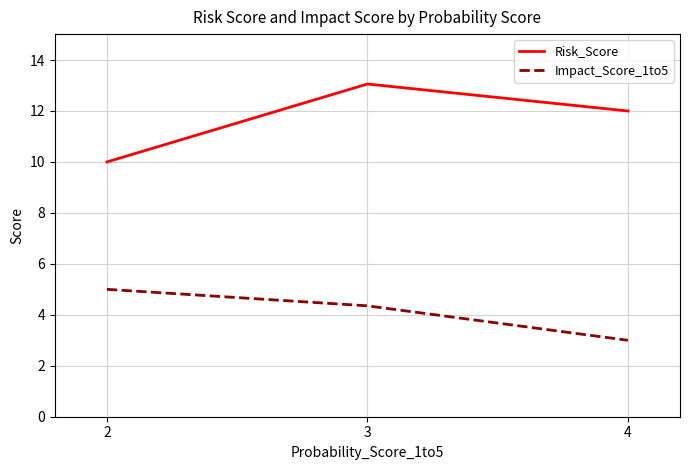

What is the average value of the Impact_Score_1to5 series?

4.1